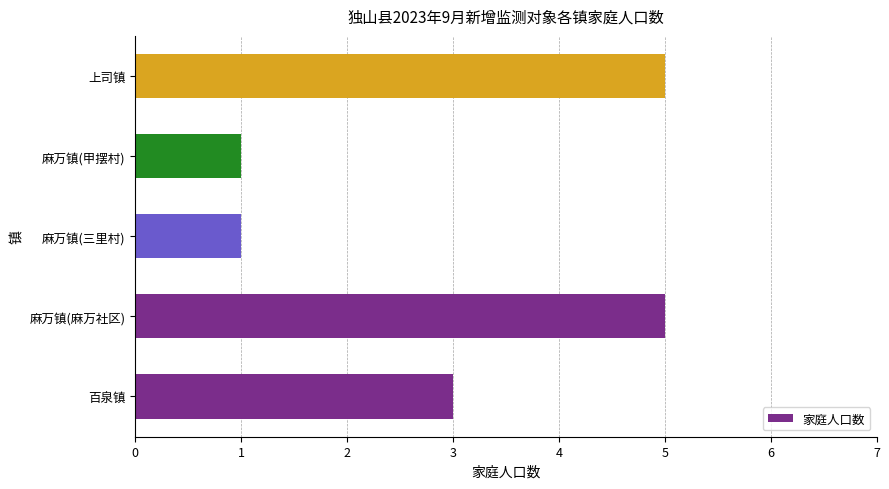

What is the sum of all values?

15